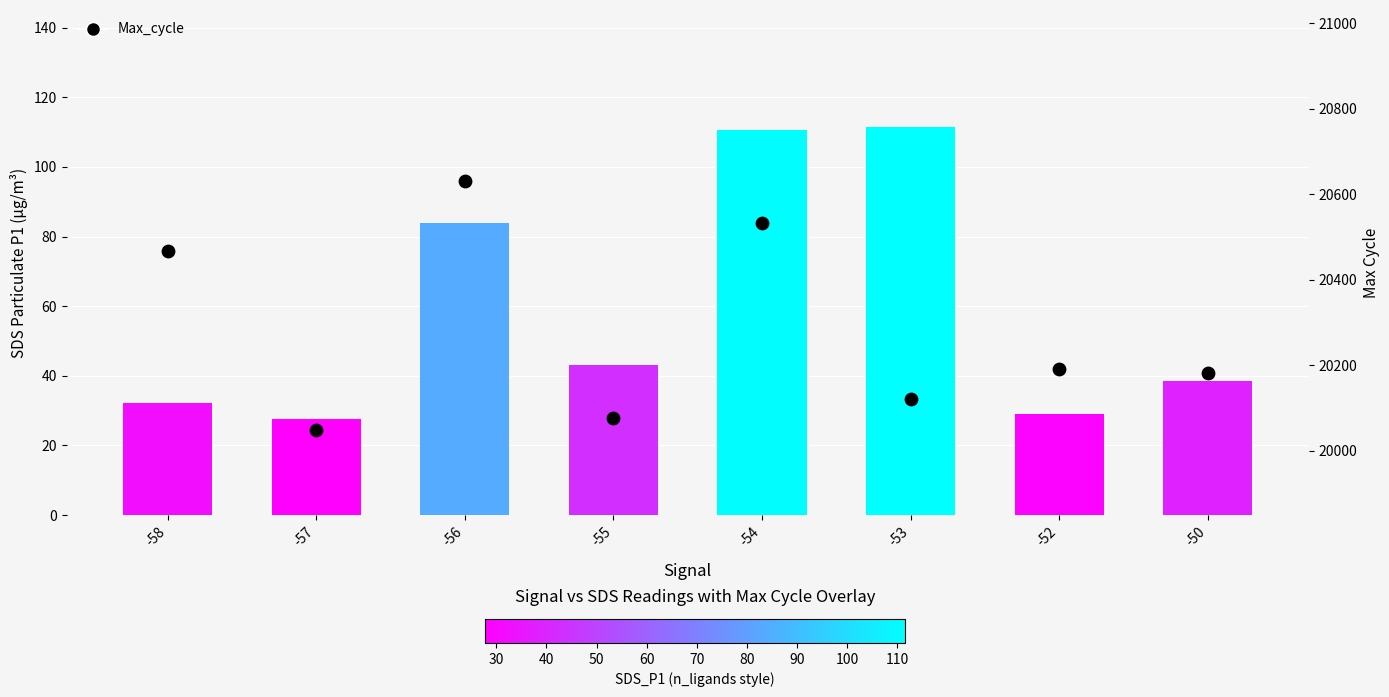

Is the value of SDS_P1 at -56 greater than the value of Max_cycle at -56?

No